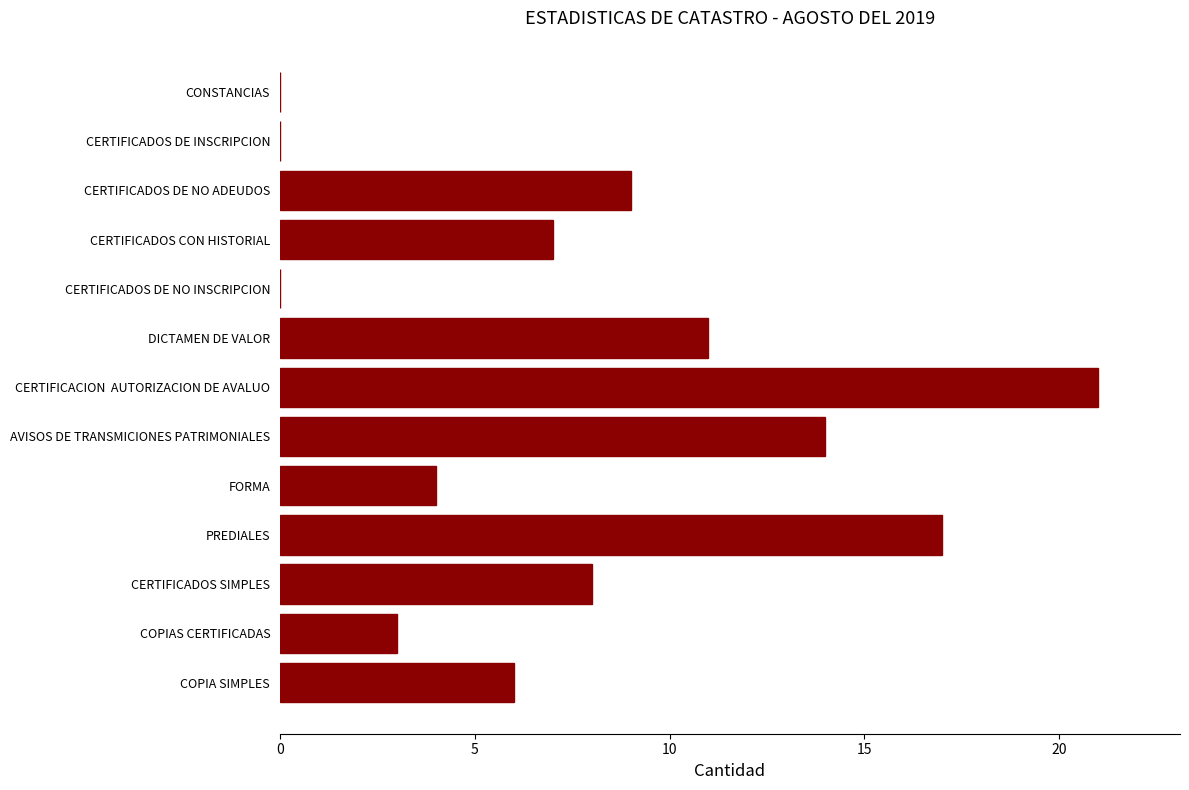

What is the sum of all values?

100